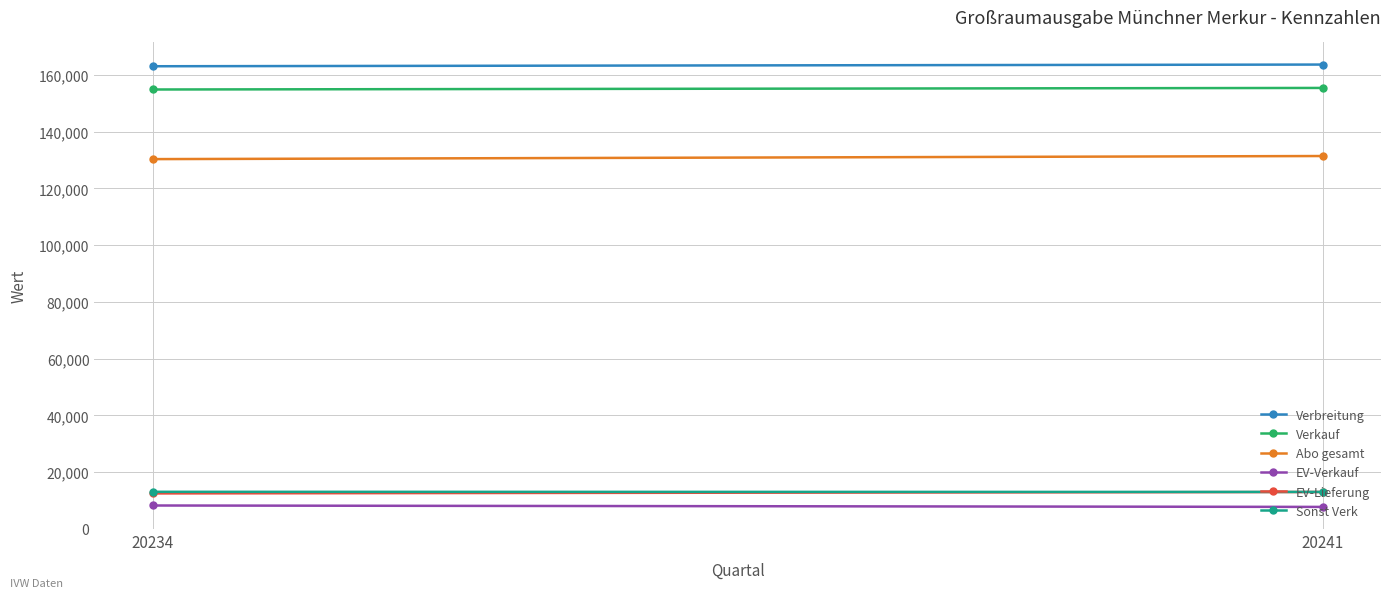

At how many categories does at least one series exceed 22310?

2